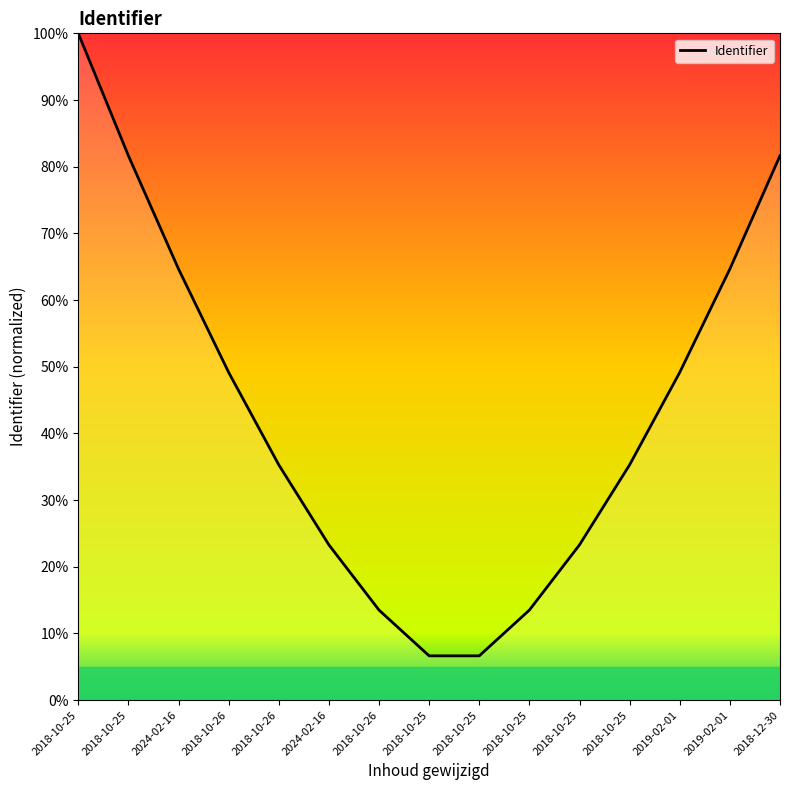

At which category does the chart reach its minimum across all series?

2018-10-25